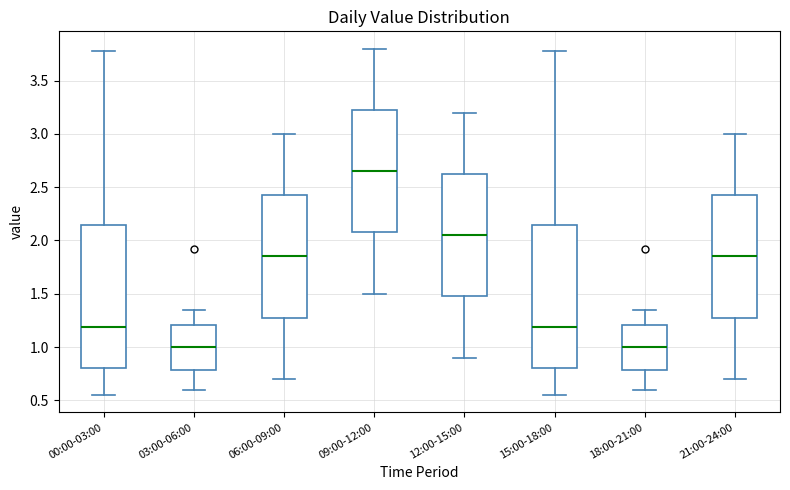

Which box's median line is the highest?

09:00-12:00